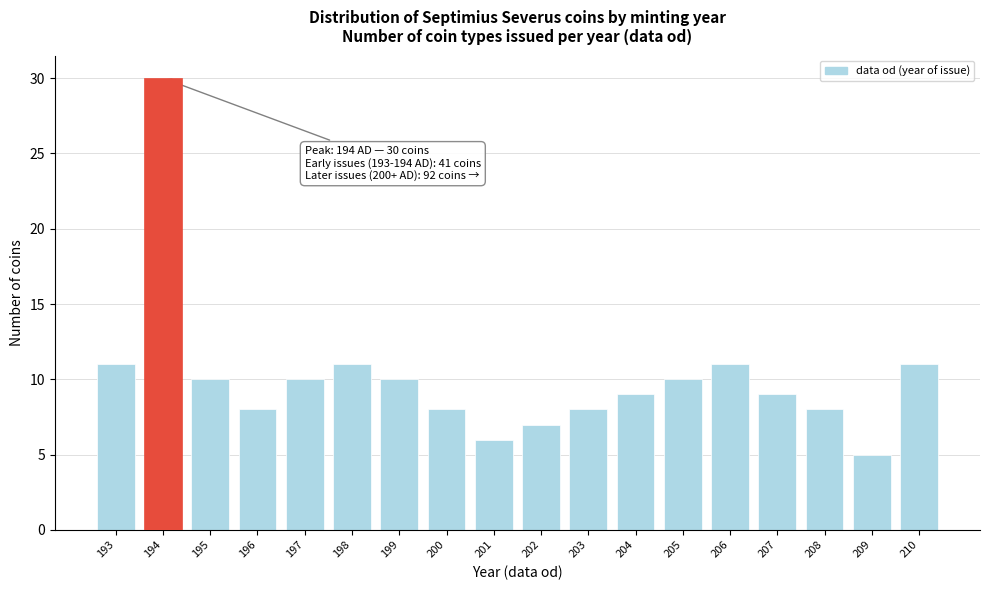

Reading left to right, what are all the values shown in this chart?

193=11	194=30	195=10	196=8	197=10	198=11	199=10	200=8	201=6	202=7	203=8	204=9	205=10	206=11	207=9	208=8	209=5	210=11